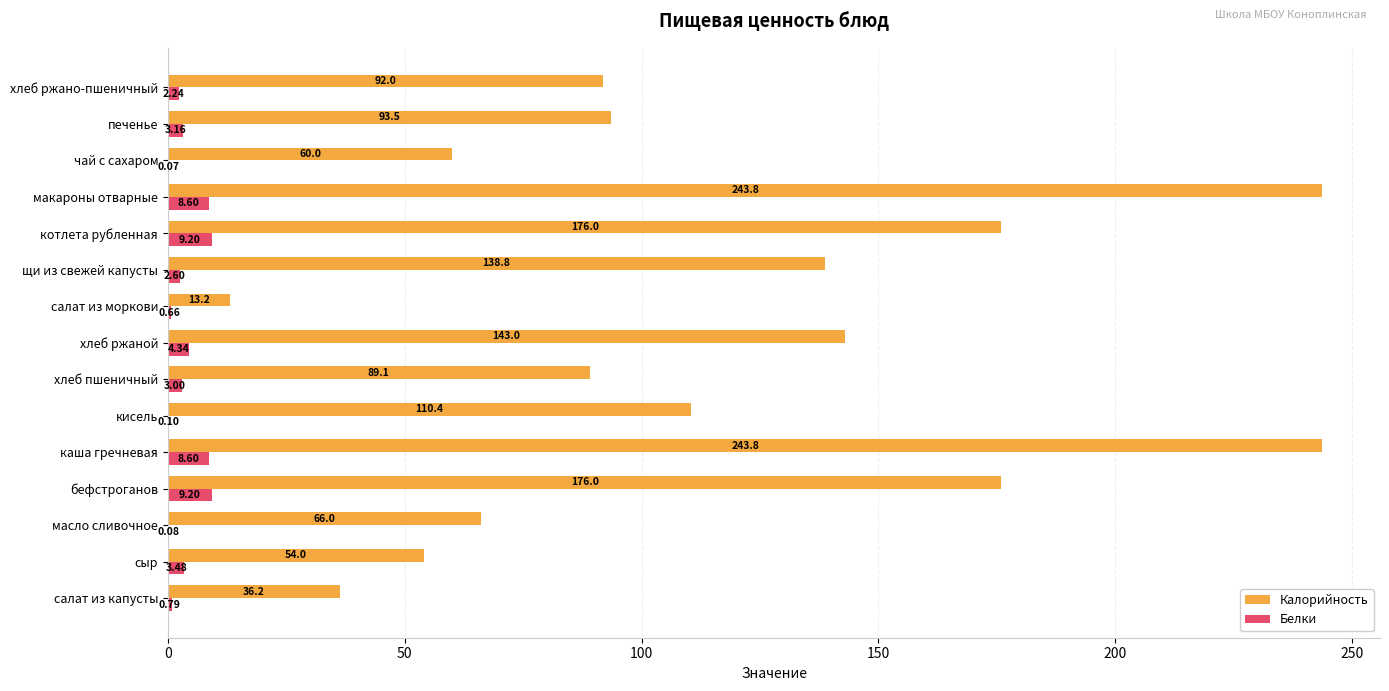

Is the value of Калорийность at хлеб ржано-пшеничный greater than the value of Белки at сыр?

Yes